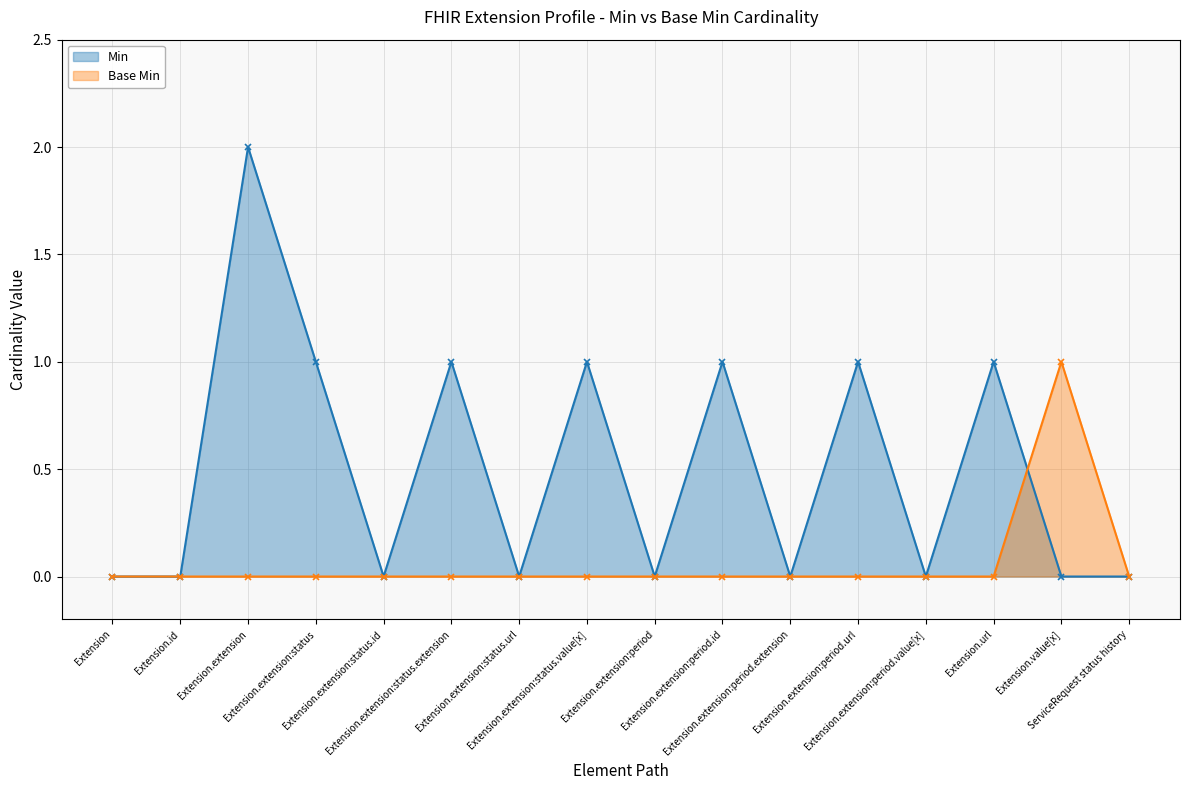

Reading left to right, transcribe all the data shown in this chart.

Min: Extension=0	Extension.id=0	Extension.extension=2	Extension.extension:status=1	Extension.extension:status.id=0	Extension.extension:status.extension=1	Extension.extension:status.url=0	Extension.extension:status.value[x]=1	Extension.extension:period=0	Extension.extension:period.id=1	Extension.extension:period.extension=0	Extension.extension:period.url=1	Extension.extension:period.value[x]=0	Extension.url=1	Extension.value[x]=0	ServiceRequest status history=0
Base Min: Extension=0	Extension.id=0	Extension.extension=0	Extension.extension:status=0	Extension.extension:status.id=0	Extension.extension:status.extension=0	Extension.extension:status.url=0	Extension.extension:status.value[x]=0	Extension.extension:period=0	Extension.extension:period.id=0	Extension.extension:period.extension=0	Extension.extension:period.url=0	Extension.extension:period.value[x]=0	Extension.url=0	Extension.value[x]=1	ServiceRequest status history=0